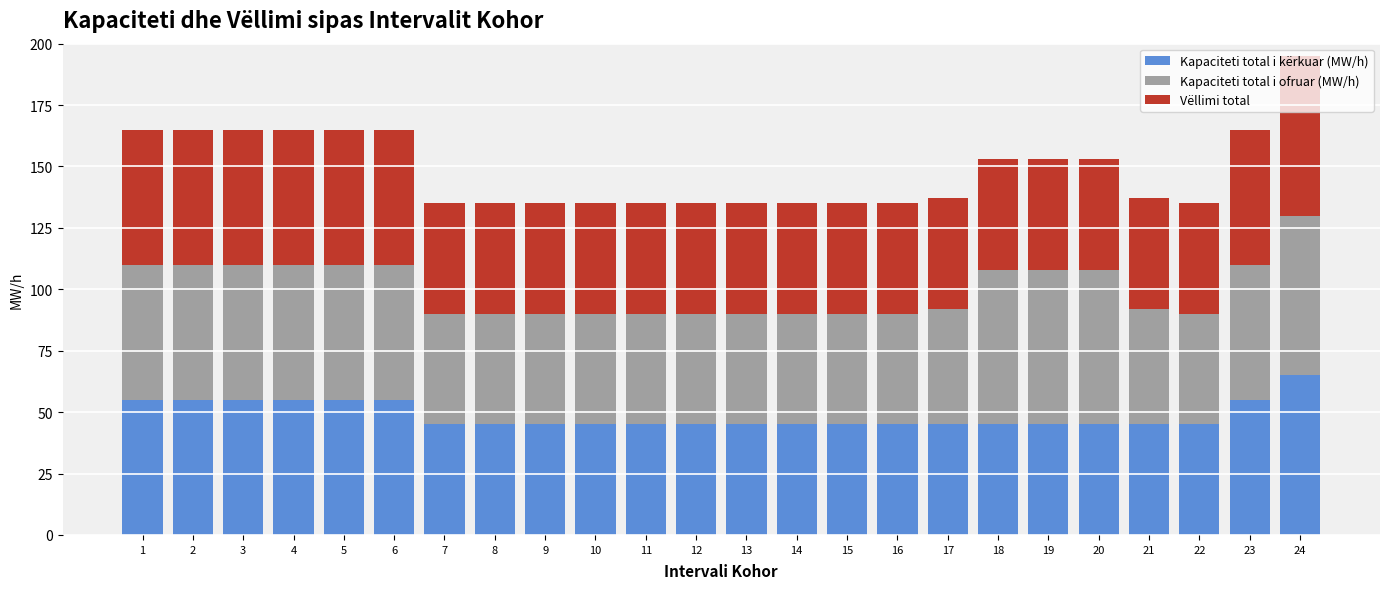

What is the total value across all series at 7?

135